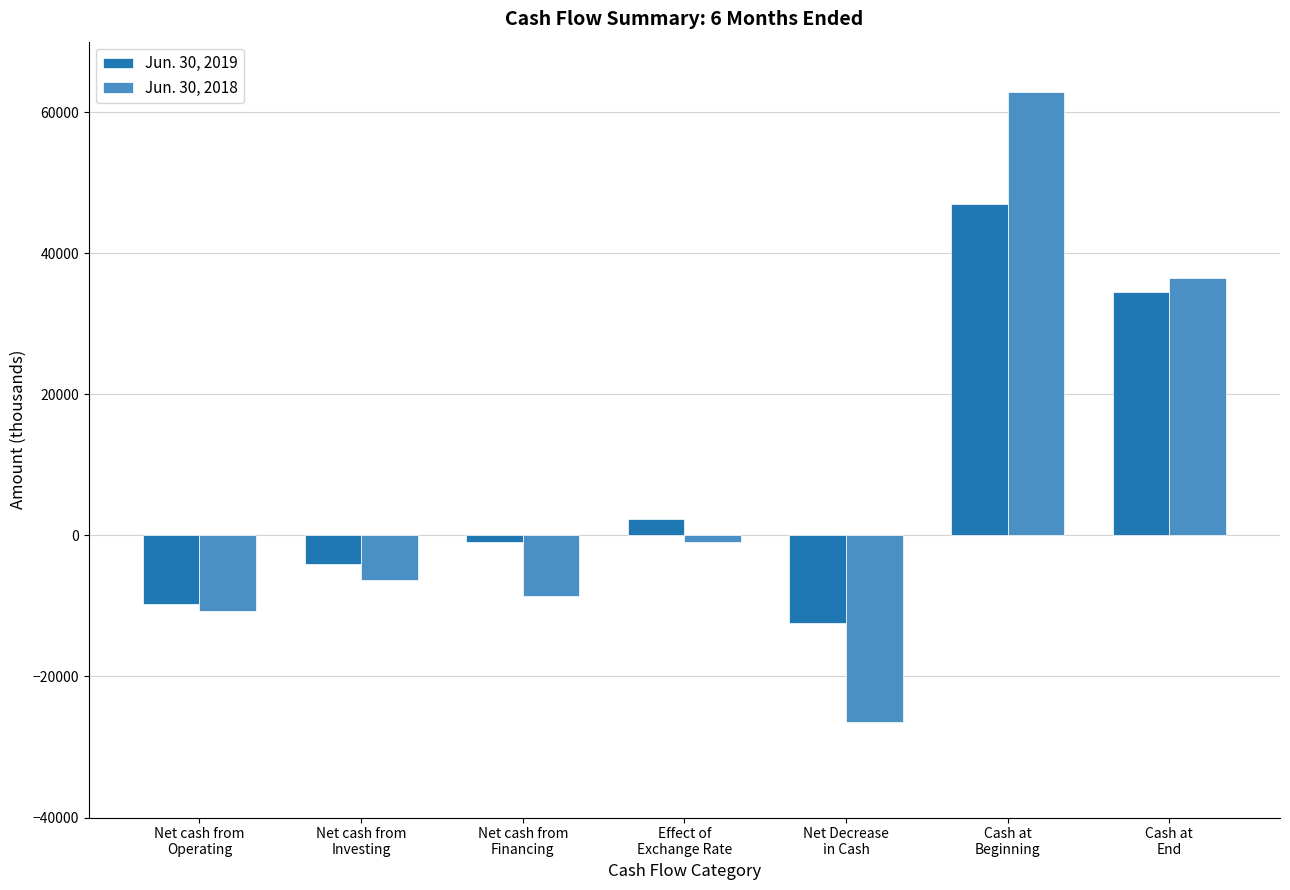

What is the value of the Jun. 30, 2019 bar at the 1st from the left?

-9785